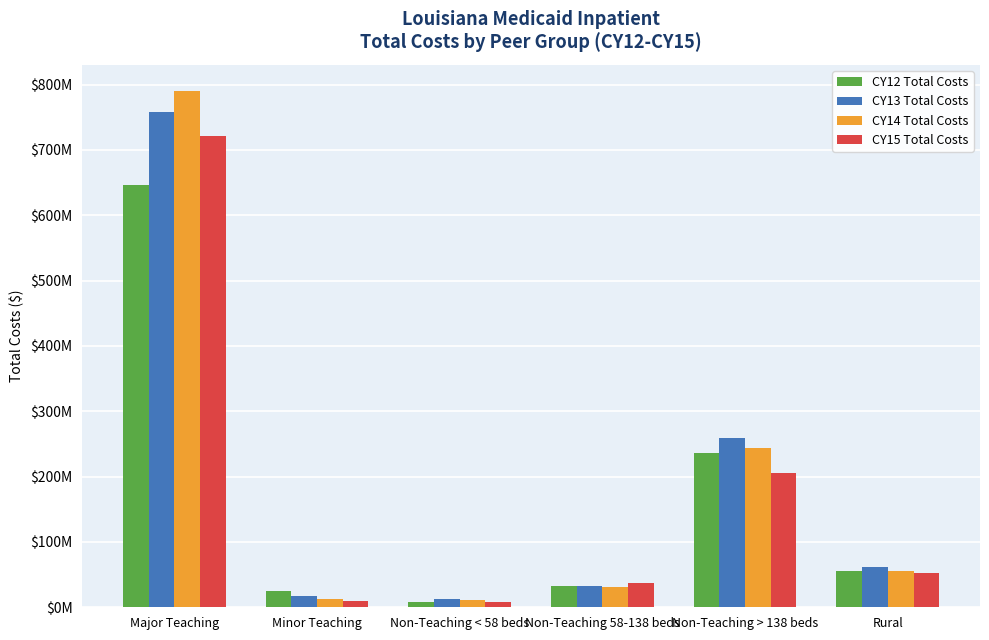

What is the label of the 6th bar from the left?

Rural